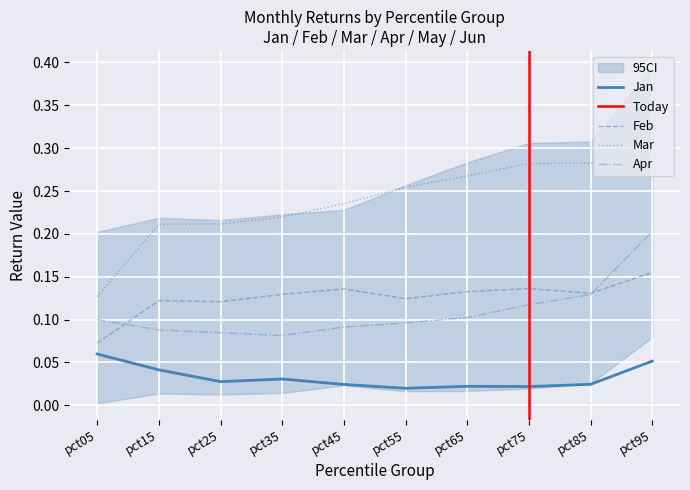

How many interior local valleys does the Apr series have?

1